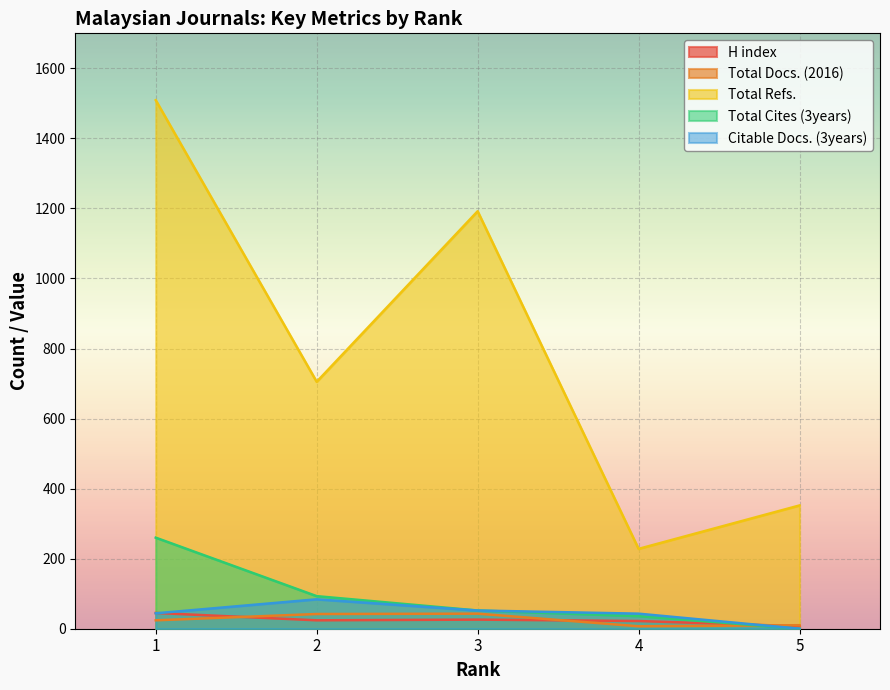

Reading left to right, transcribe all the data shown in this chart.

H index: 1=45	2=24	3=26	4=22	5=7
Total Docs. (2016): 1=24	2=42	3=43	4=7	5=10
Total Refs.: 1=1509	2=705	3=1192	4=228	5=352
Total Cites (3years): 1=260	2=93	3=52	4=36	5=0
Citable Docs. (3years): 1=44	2=84	3=52	4=43	5=0